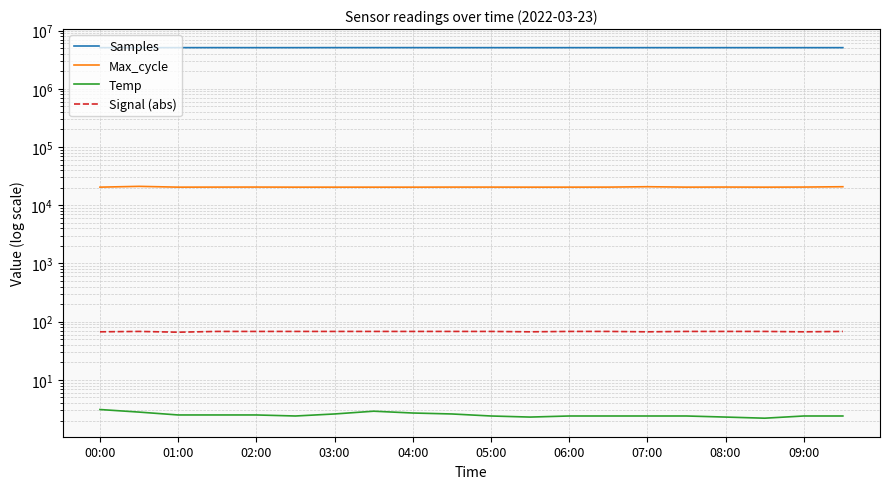

True or false: Temp has a value of 2.4 at 09:00.

True